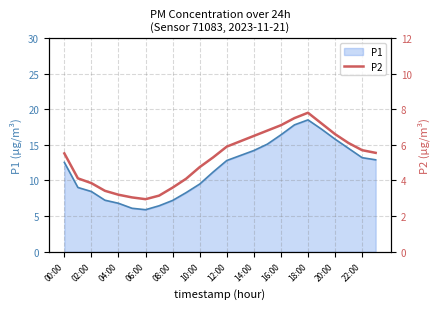

How many interior local peaks (higher than both neighbors) does the data have?

1